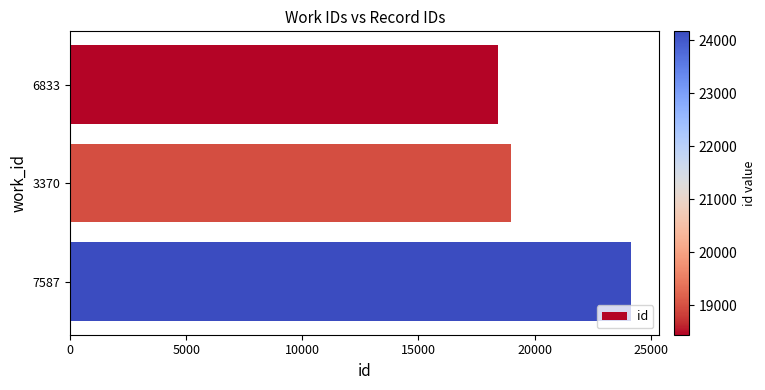

Rank the categories by value from lowest to highest.

6833, 3370, 7587